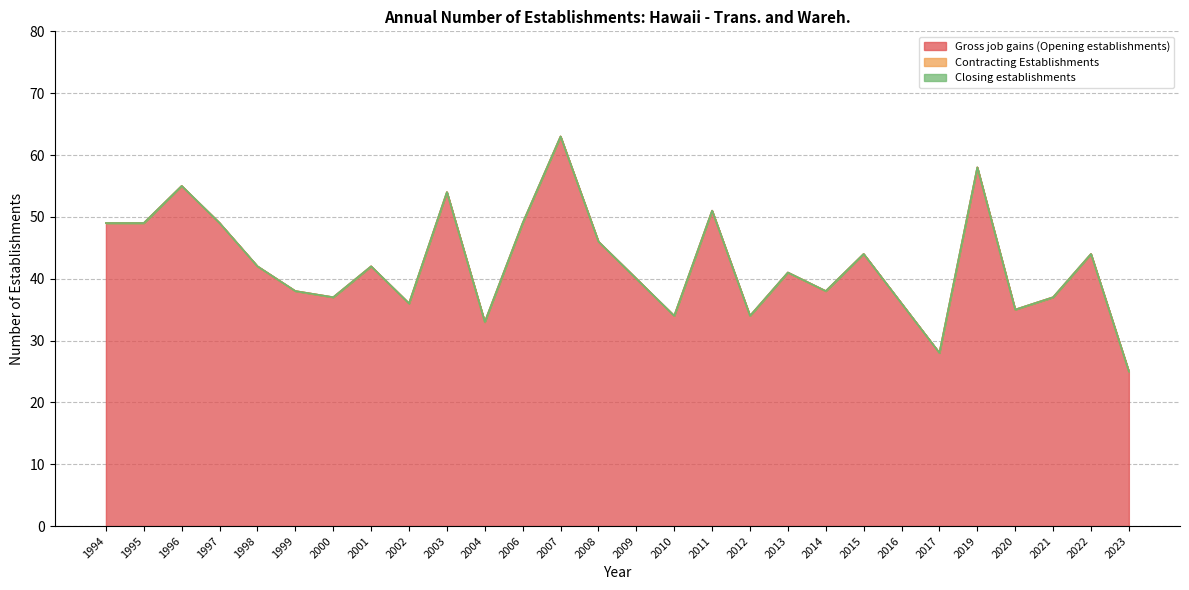

True or false: Closing establishments and Gross job gains (Opening establishments) cross at least once.

False